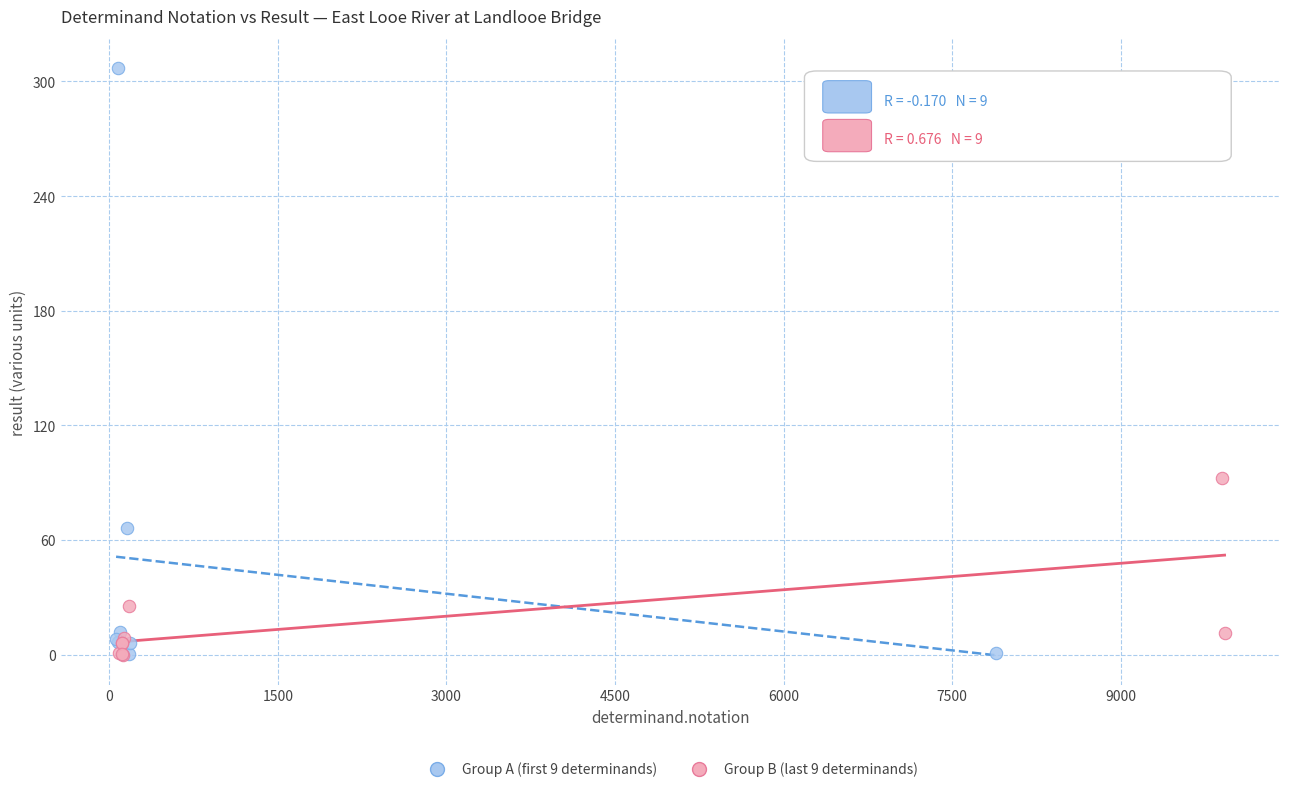

Which series reaches the maximum Y coordinate?

Group A (first 9 determinands)